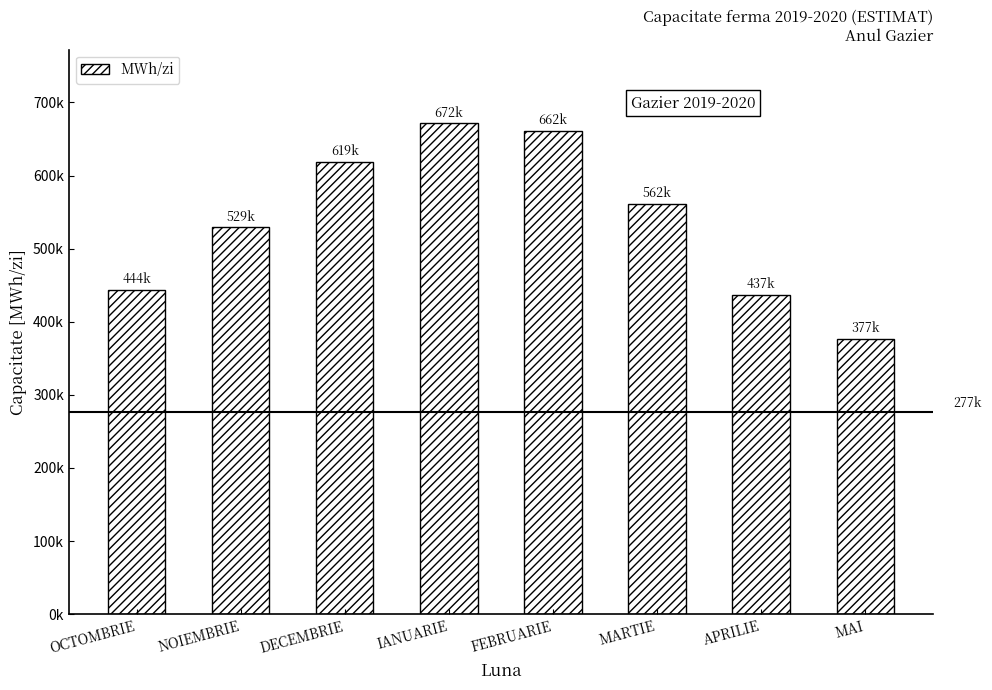

Are the bars horizontal?

No